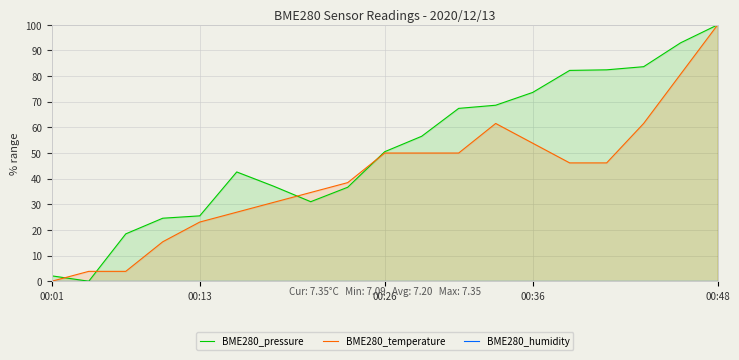

Which series changed the most between 6 and 15?

BME280_pressure